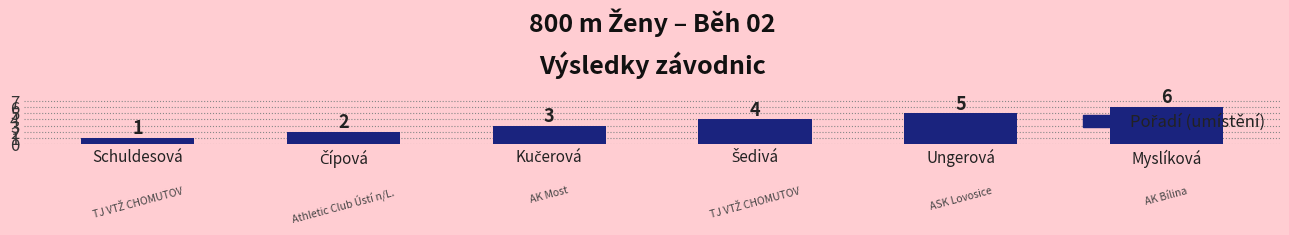

True or false: the data shows 7 at Ungerová.

False